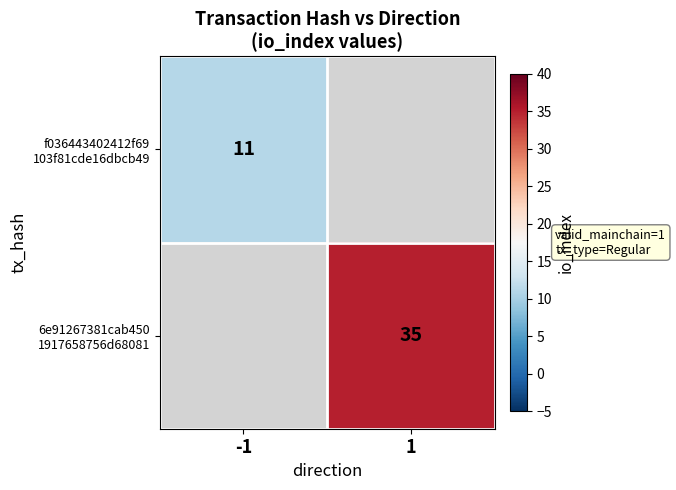

True or false: 6e91267381cab450 1917658756d68081 has a value of 20.0 at 1.

False